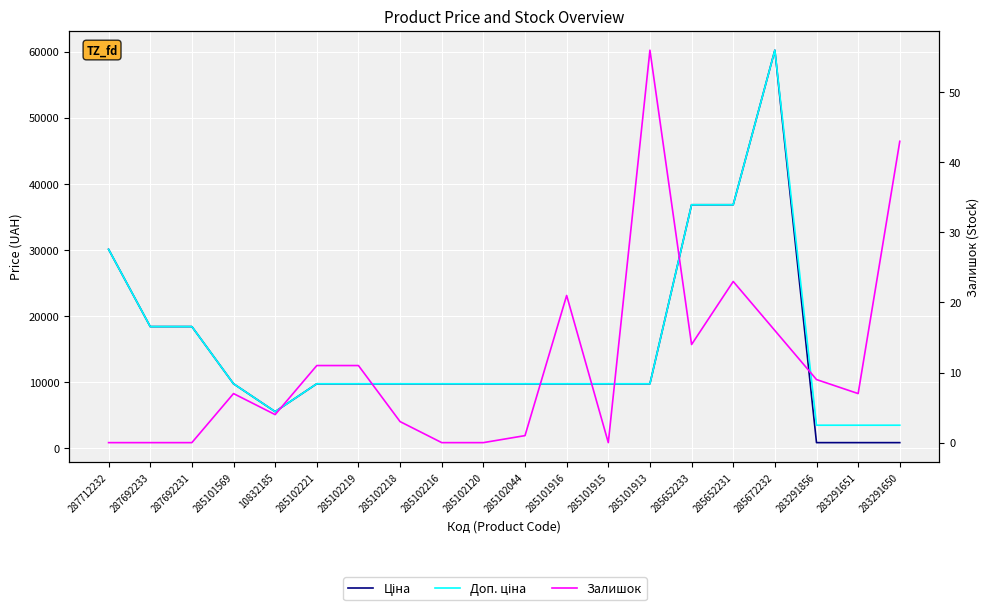

What is the label of the 7th point from the right?

285101913